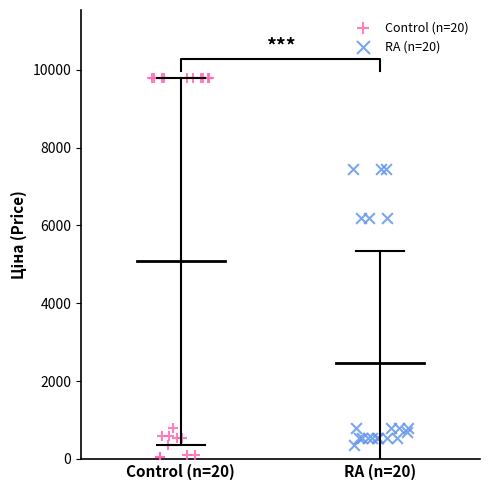

Which series contains the highest Y value?

Control (n=20)